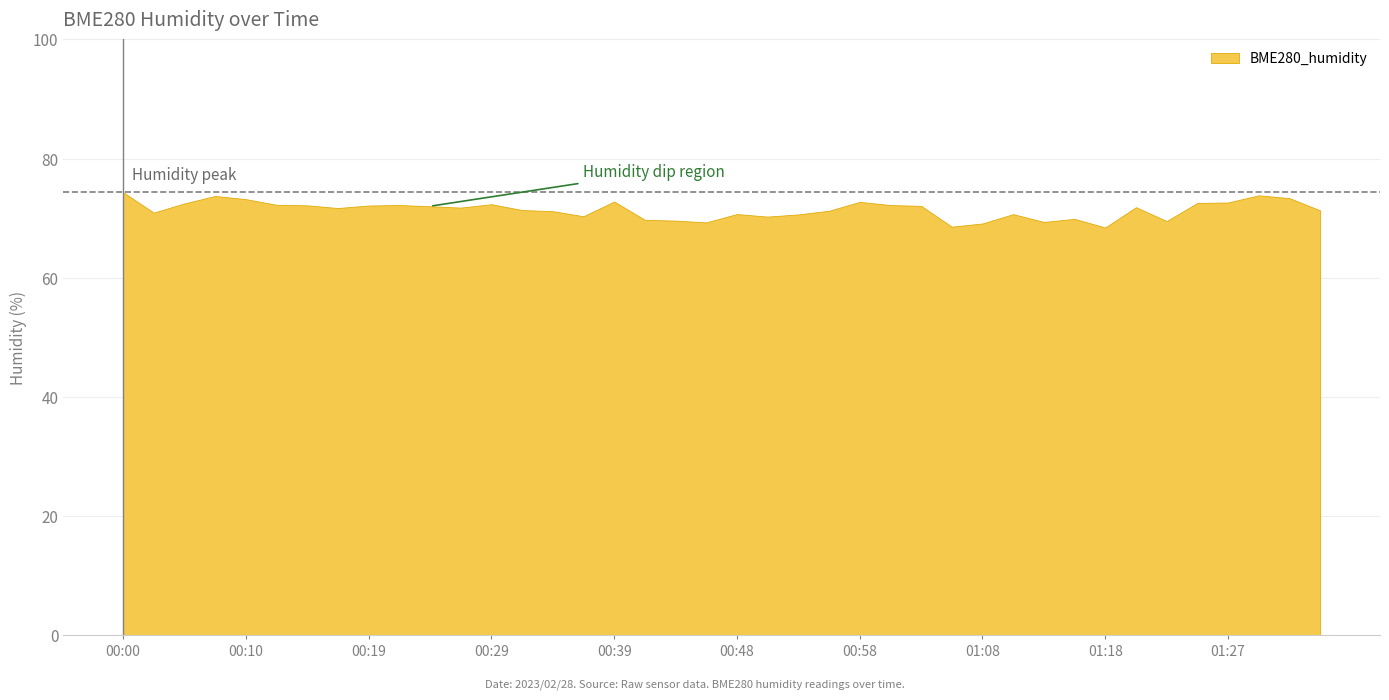

What is the difference between the maximum and minimum values?

5.9